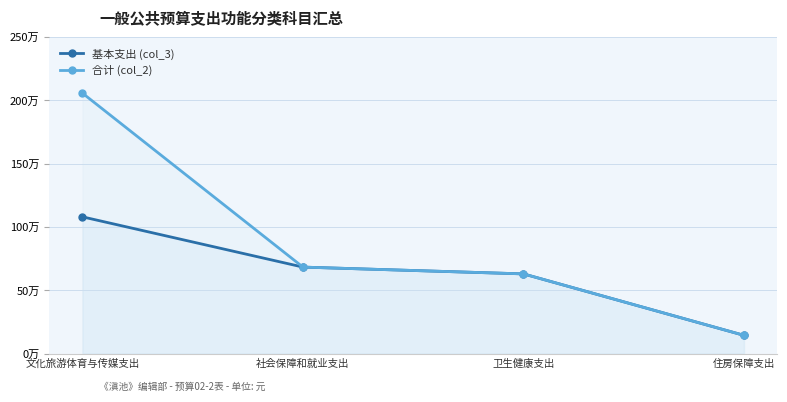

Is the value of 合计 (col_2) at 住房保障支出 greater than the value of 基本支出 (col_3) at 文化旅游体育与传媒支出?

No